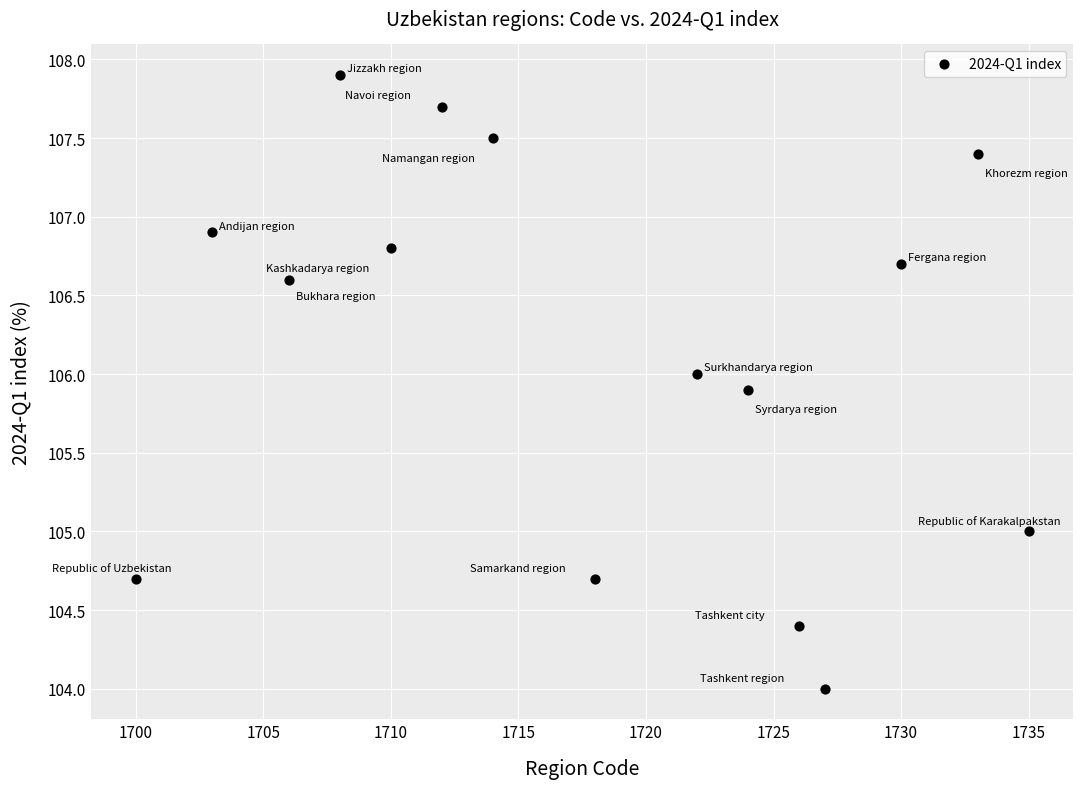

What is the range of X values (max minus min)?

35.0